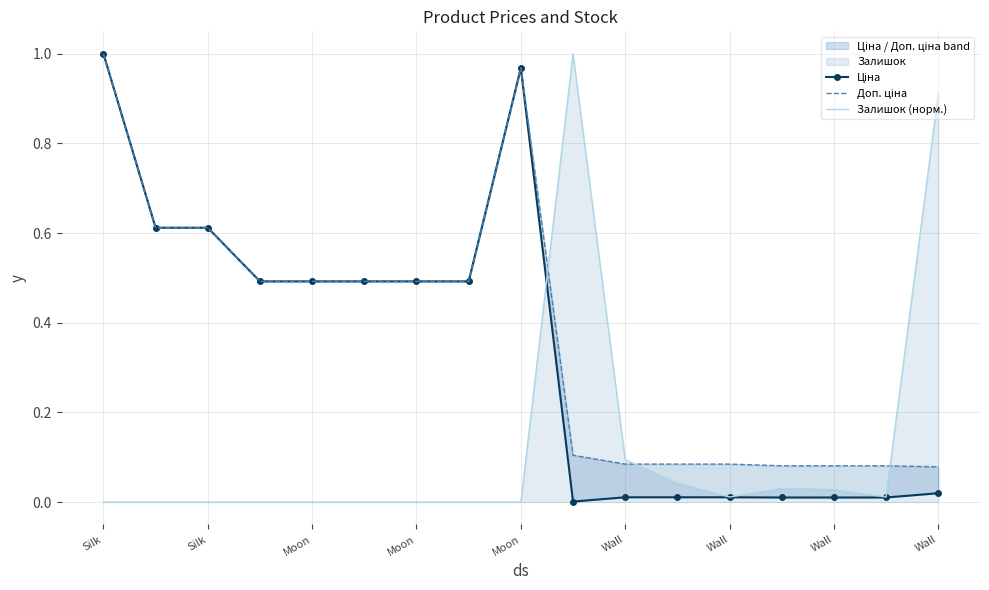

True or false: Ціна has a value of 0.5 at Moon.

False